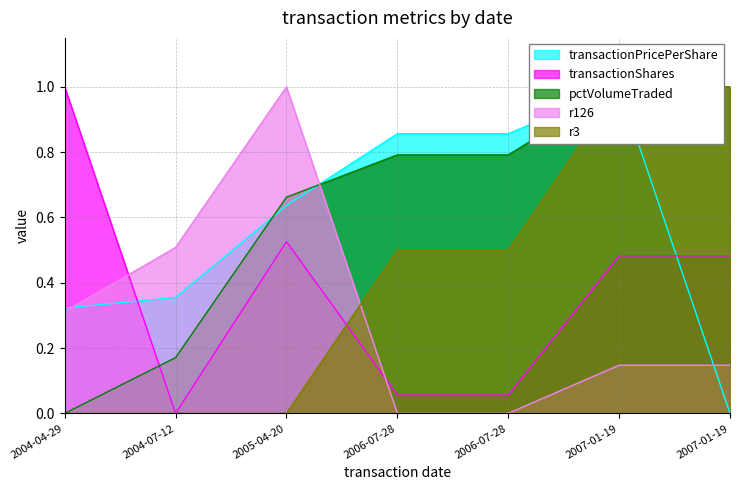

True or false: r126 and transactionShares cross at least once.

True